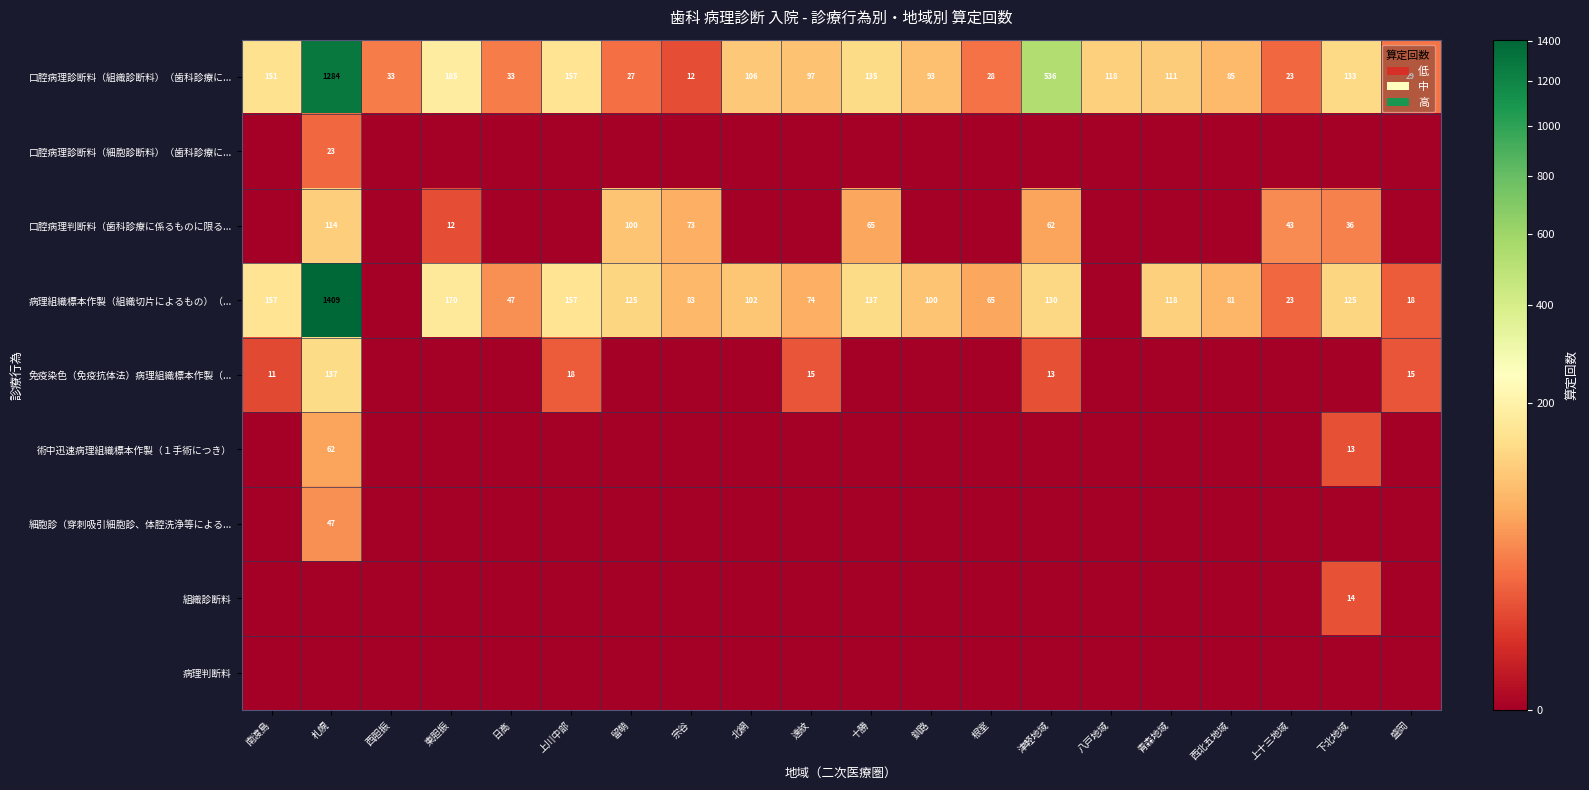

True or false: 免疫染色（免疫抗体法）病理組織標本作製（... has a value of 10 at 盛岡.

False